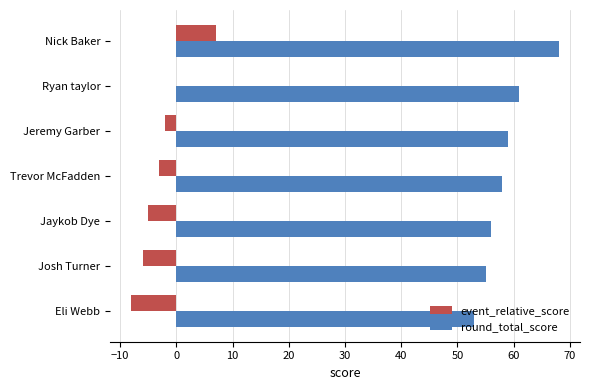

The value of event_relative_score at Jaykob Dye is -5. True or false?

True